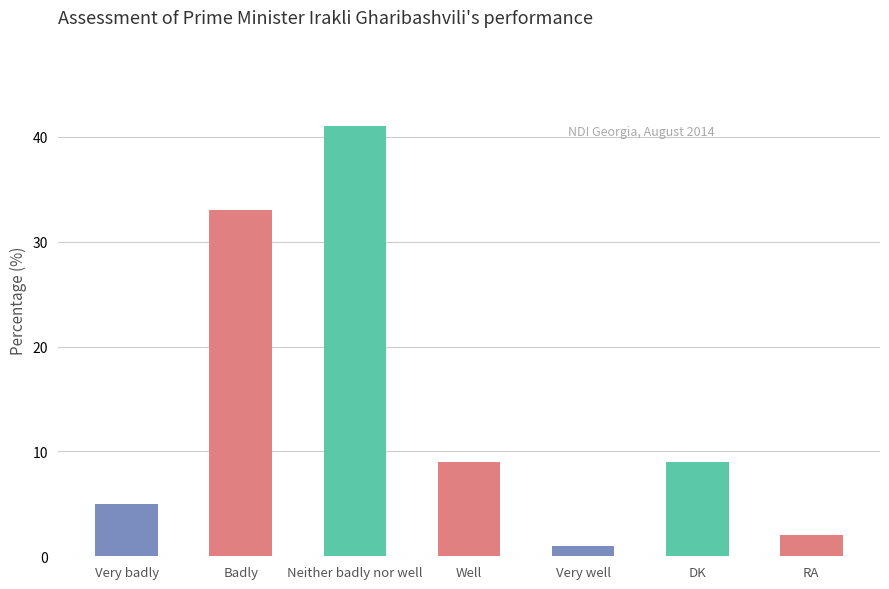

What is the maximum value shown in the chart?

41